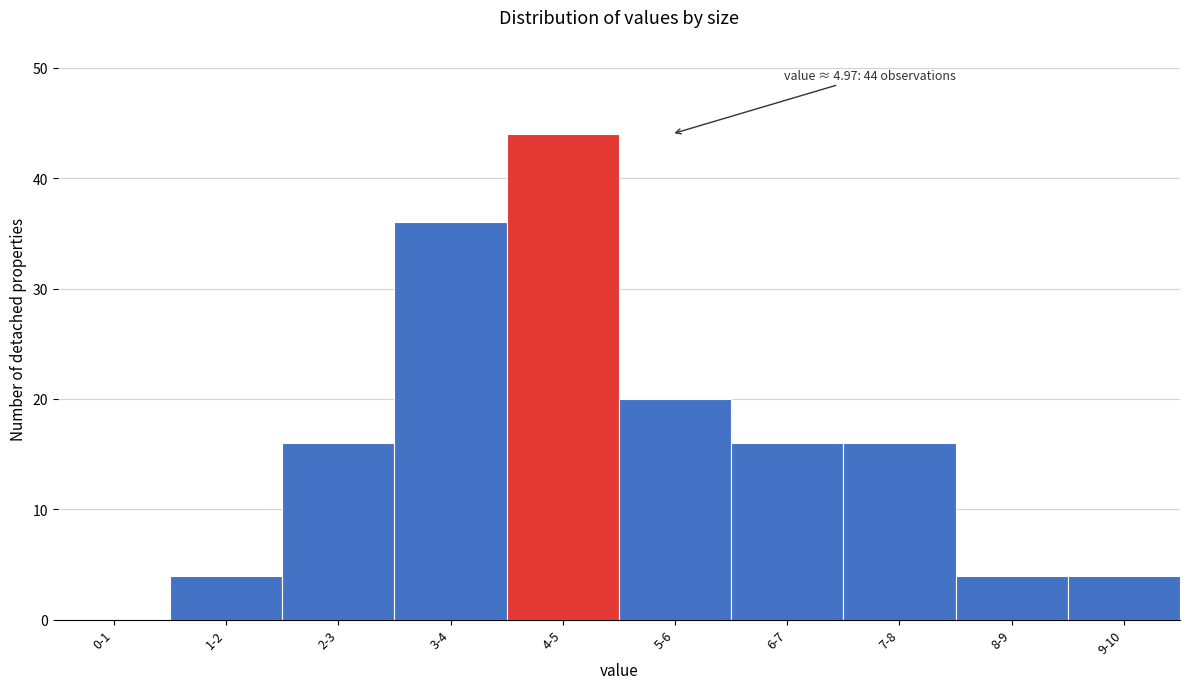

What is the sum of the values at 5-6 and 8-9?

24